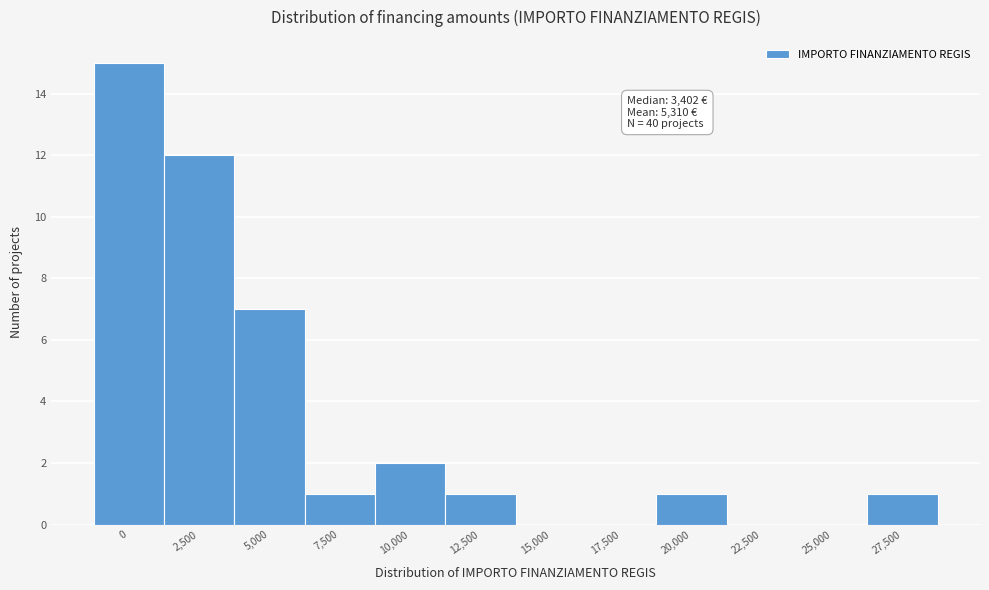

Reading right to left, extract all data points from this chart.

27,500=1	25,000=0	22,500=0	20,000=1	17,500=0	15,000=0	12,500=1	10,000=2	7,500=1	5,000=7	2,500=12	0=15